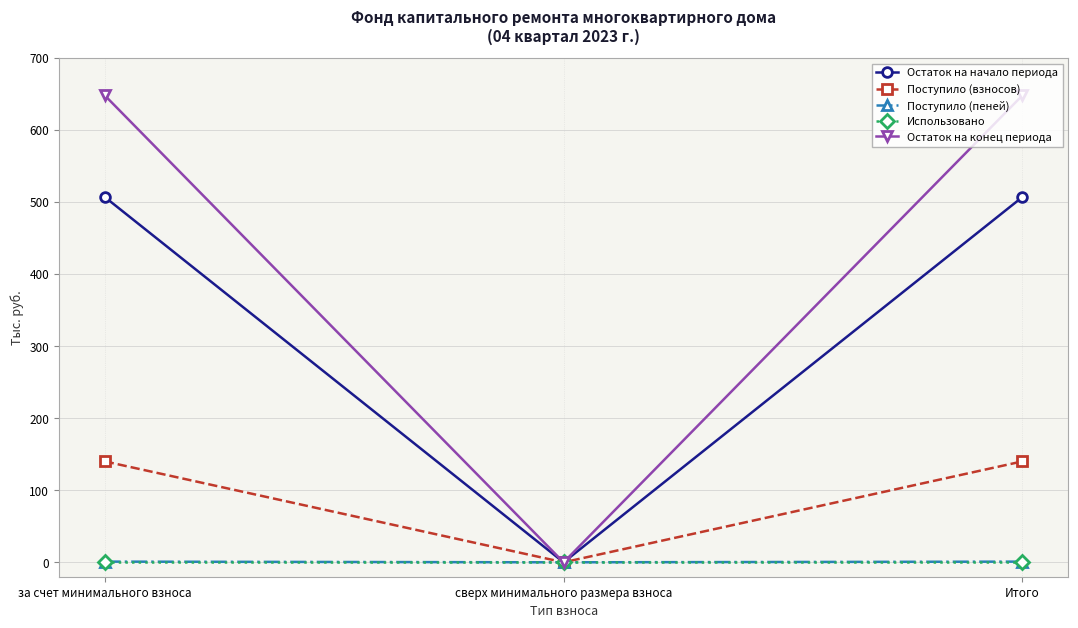

What are all the series names shown in the legend?

Остаток на начало периода, Поступило (взносов), Поступило (пеней), Использовано, Остаток на конец периода